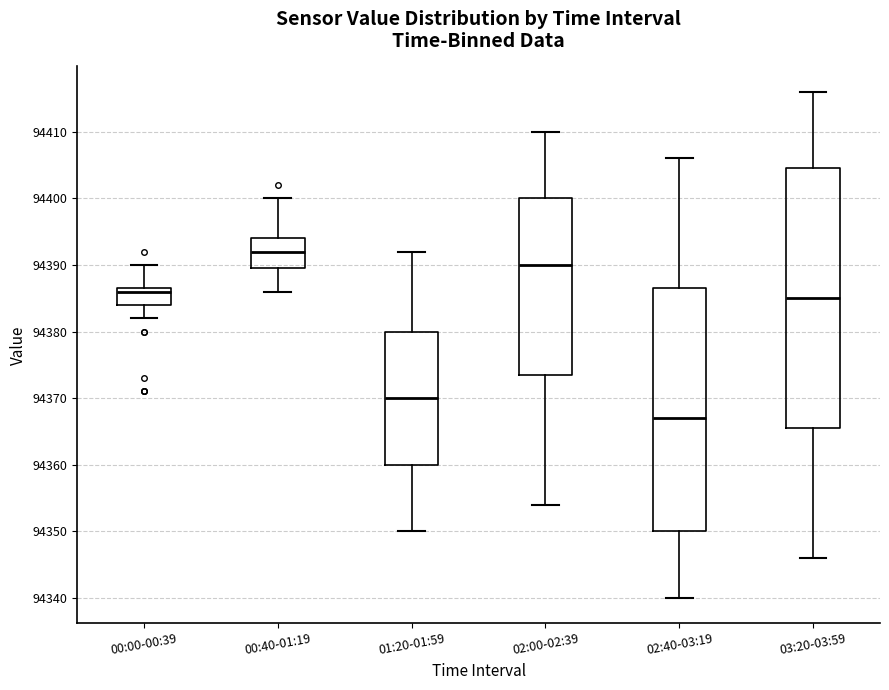

Comparing the boxes themselves (not the whiskers), which one is the tallest?

03:20-03:59